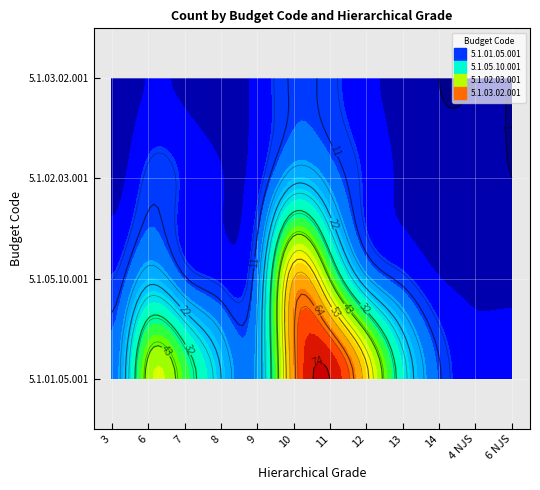

True or false: 5.1.02.03.001 has a value of 2 at 14.

True